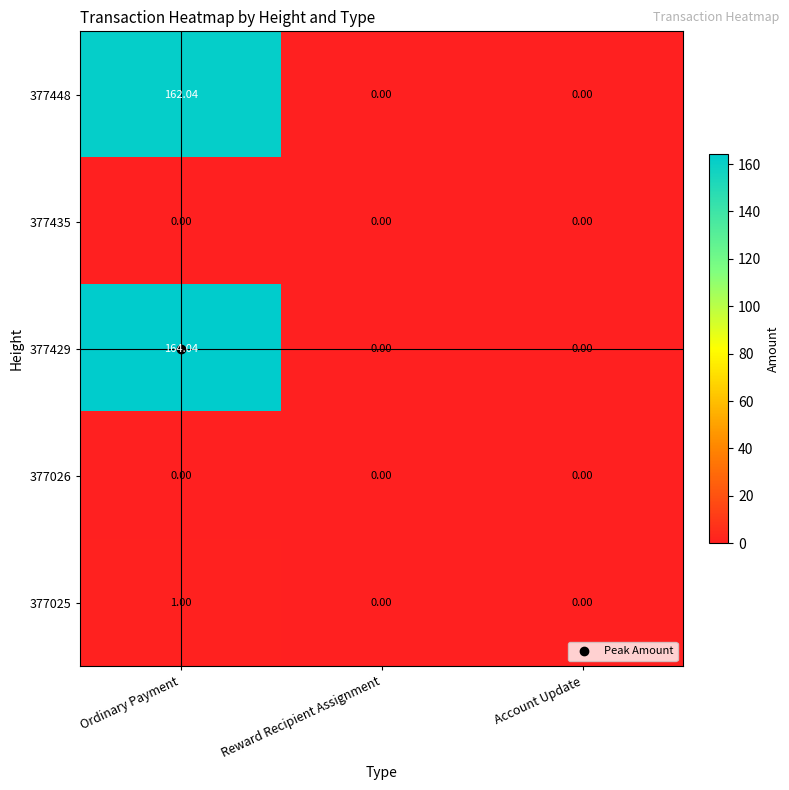

Is the value of 377429 at Ordinary Payment greater than the value of 377448 at Reward Recipient Assignment?

Yes